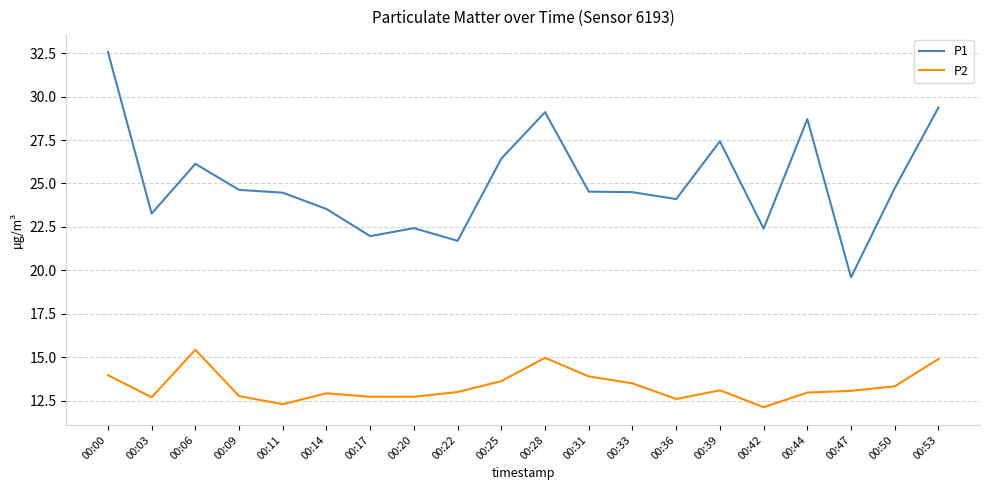

What is the difference between the highest and lowest values at 00:28?

14.1